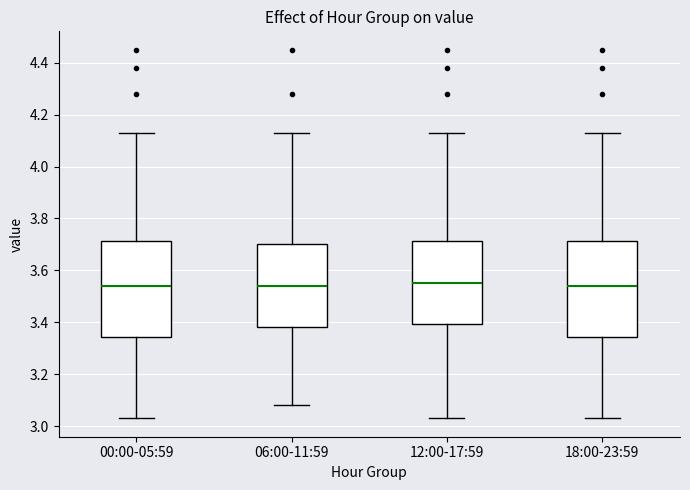

Reading left to right, transcribe this box plot: for each box, give where its median line is, the range the box spans, and where its two whiskers end, as read against the y-axis. The values are not printed on the chart, so give them approximately, as read against the axis.

00:00-05:59: median 3.54, box 3.34 to 3.72, whiskers 3.04 to 4.14
06:00-11:59: median 3.54, box 3.38 to 3.70, whiskers 3.08 to 4.14
12:00-17:59: median 3.56, box 3.40 to 3.72, whiskers 3.04 to 4.14
18:00-23:59: median 3.54, box 3.34 to 3.72, whiskers 3.04 to 4.14